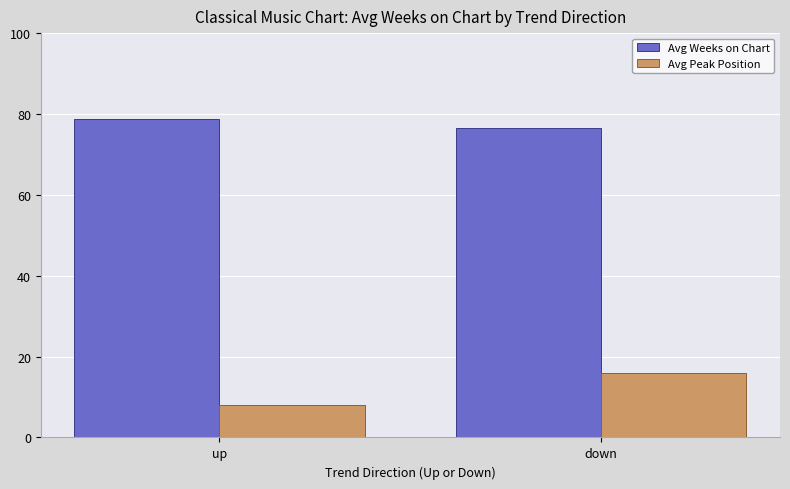

Is it true that Avg Peak Position equals 13.8 at up?

False